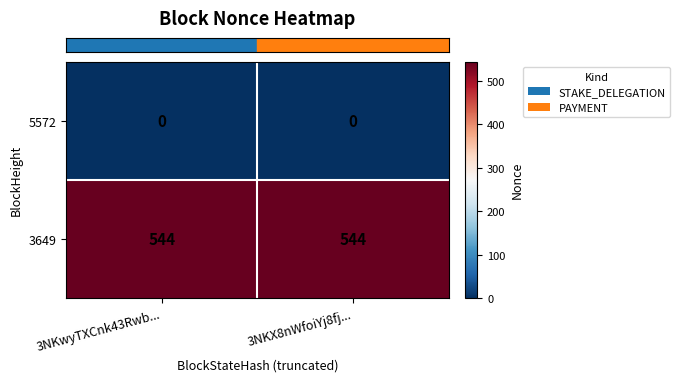

Which series has the largest total across all categories?

3649